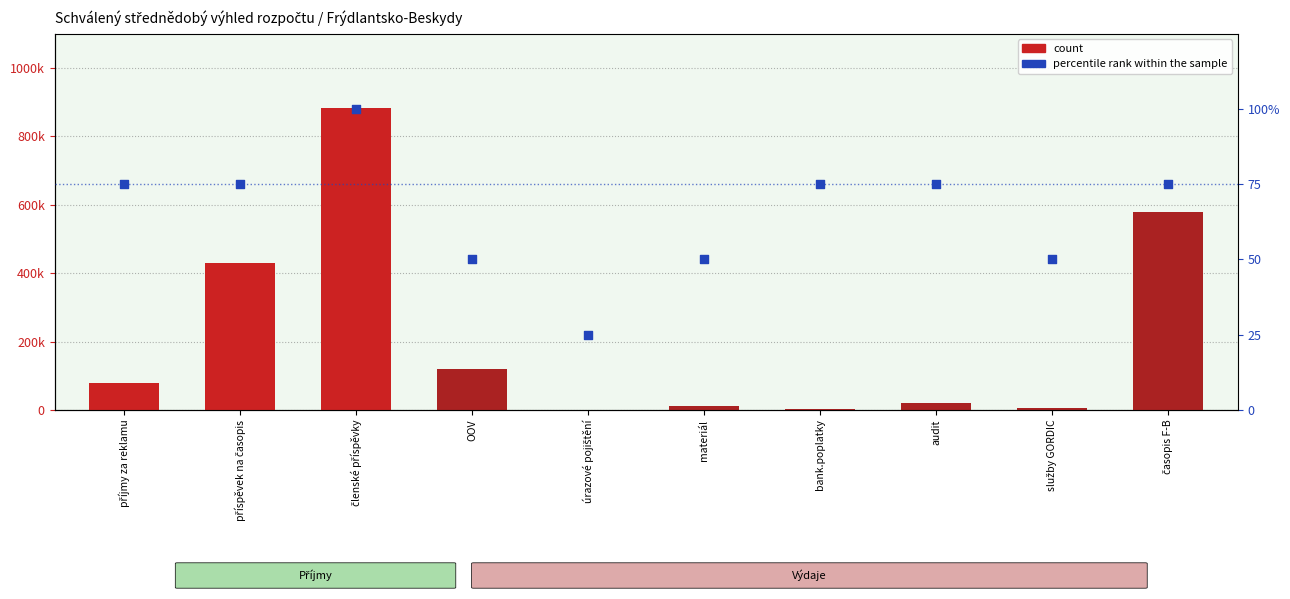

At which category is the sum across all series the highest?

členské příspěvky